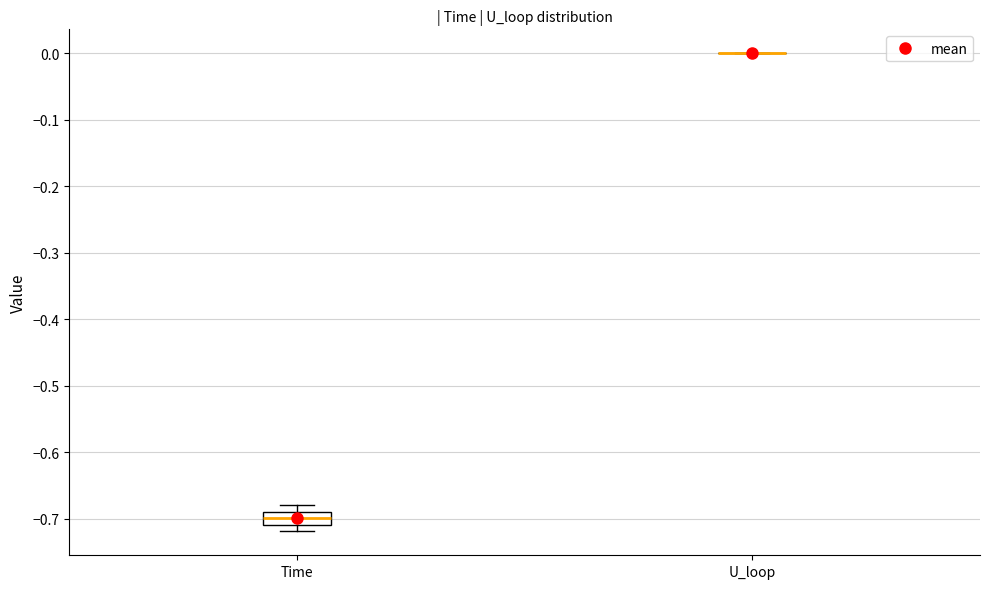

Which box is the tallest, from its lower edge to its upper edge?

Time